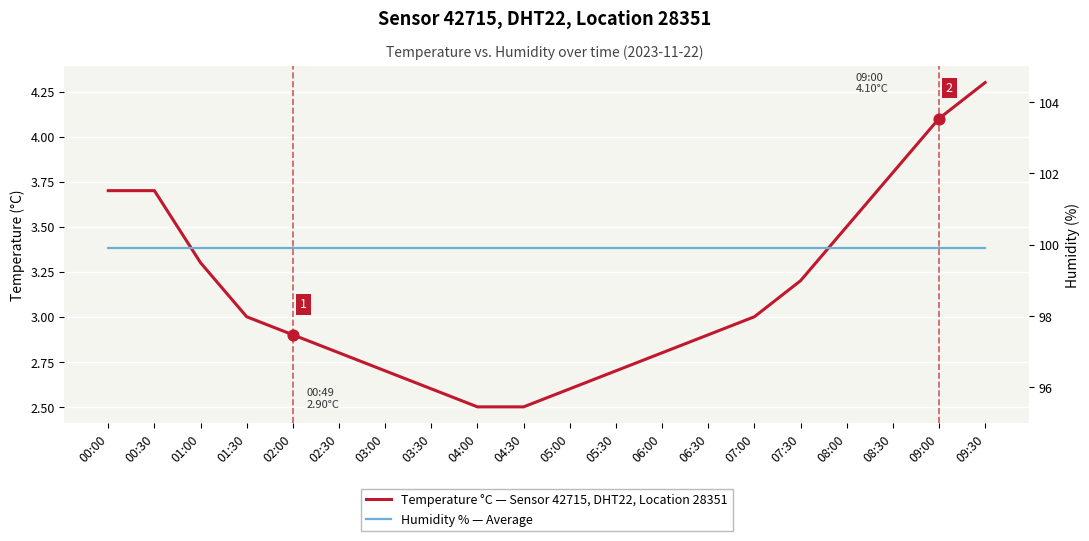

What is the total value across all series at 01:00?

103.2